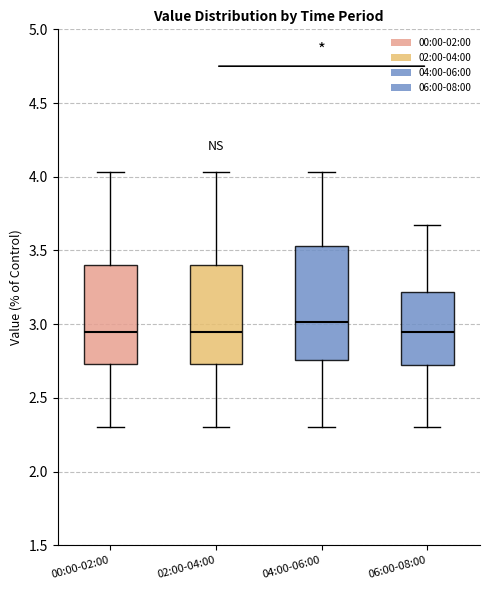

Comparing the boxes themselves (not the whiskers), which one is the tallest?

04:00-06:00